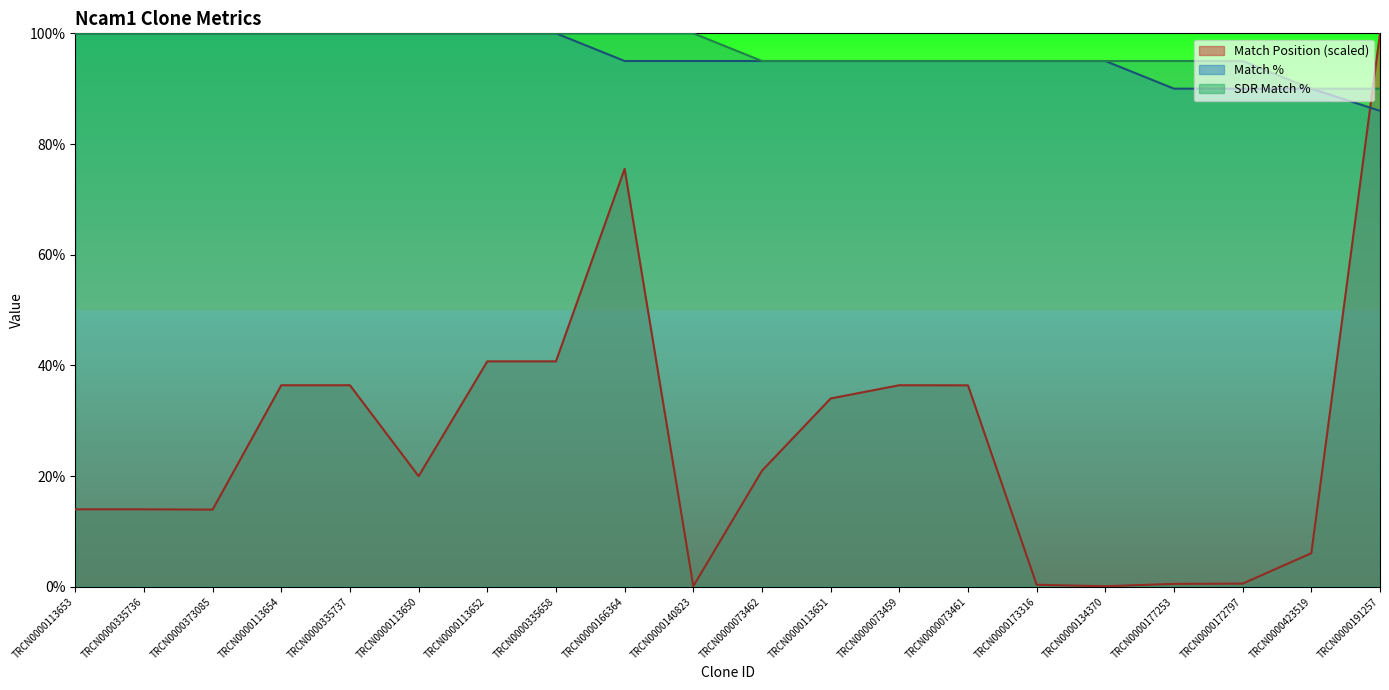

How many data points in Match Position are less than 20?

10